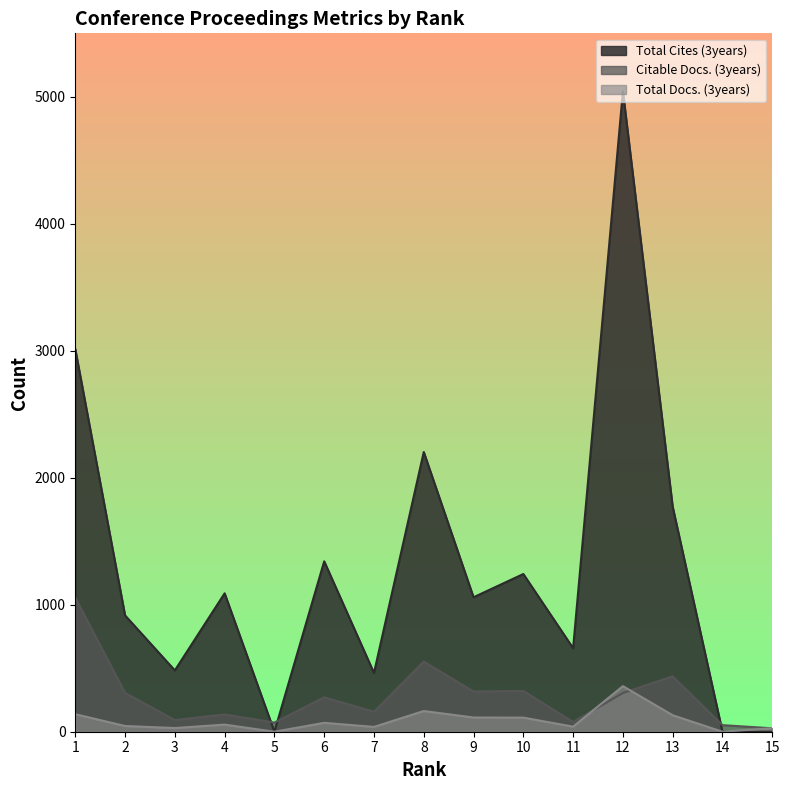

Rank the series at 6 from highest to lowest value.

Total Cites (3years), Citable Docs. (3years), Total Docs. (3years)